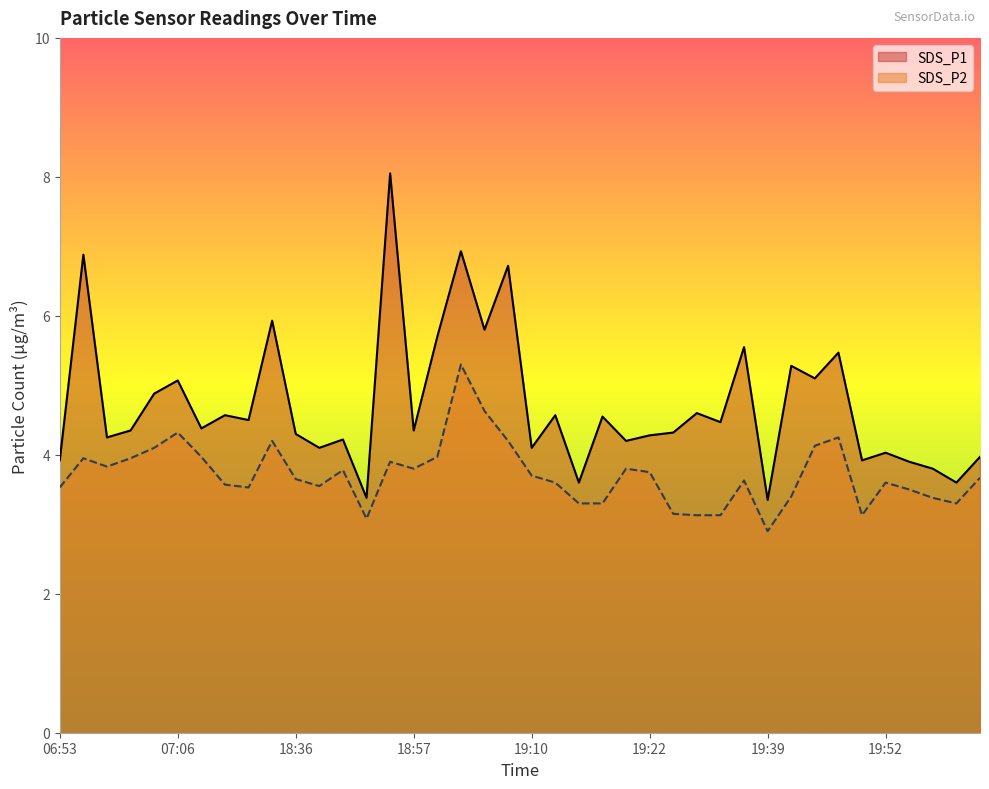

At which category does the chart reach its peak across all series?

18:55